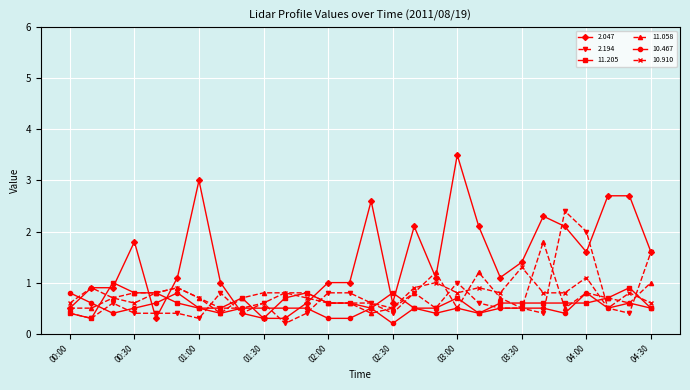

What is the minimum value for 10.910?

0.5